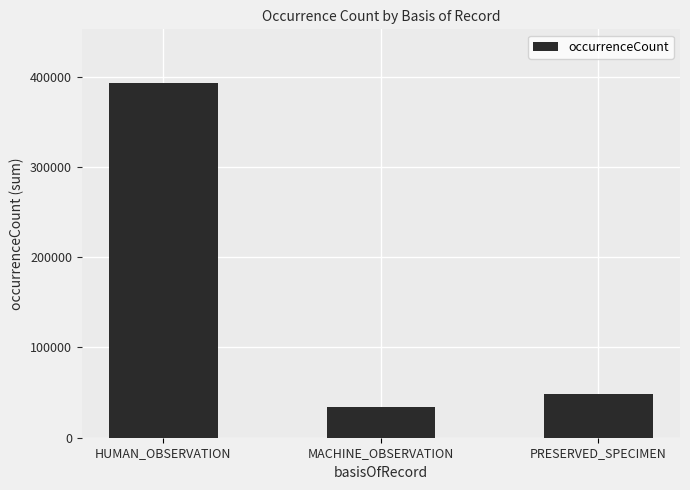

What is the label of the 2nd bar from the right?

MACHINE_OBSERVATION